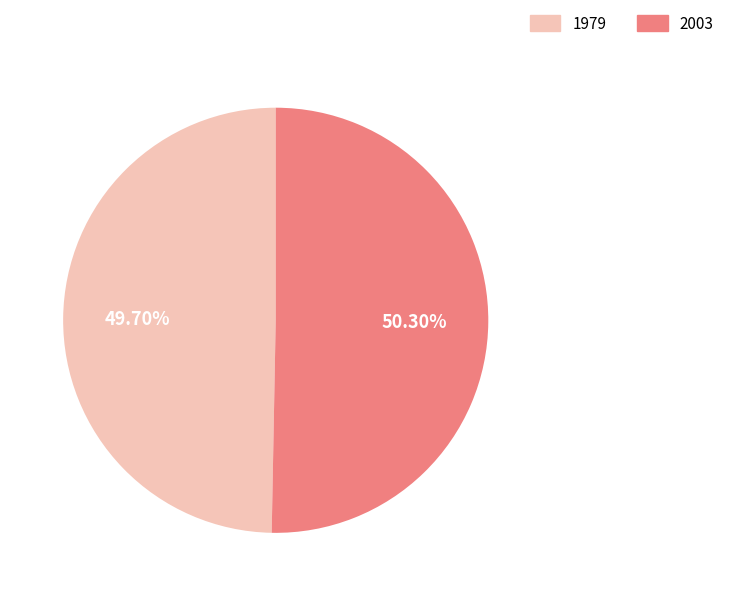

Which slice is the smallest?

1979